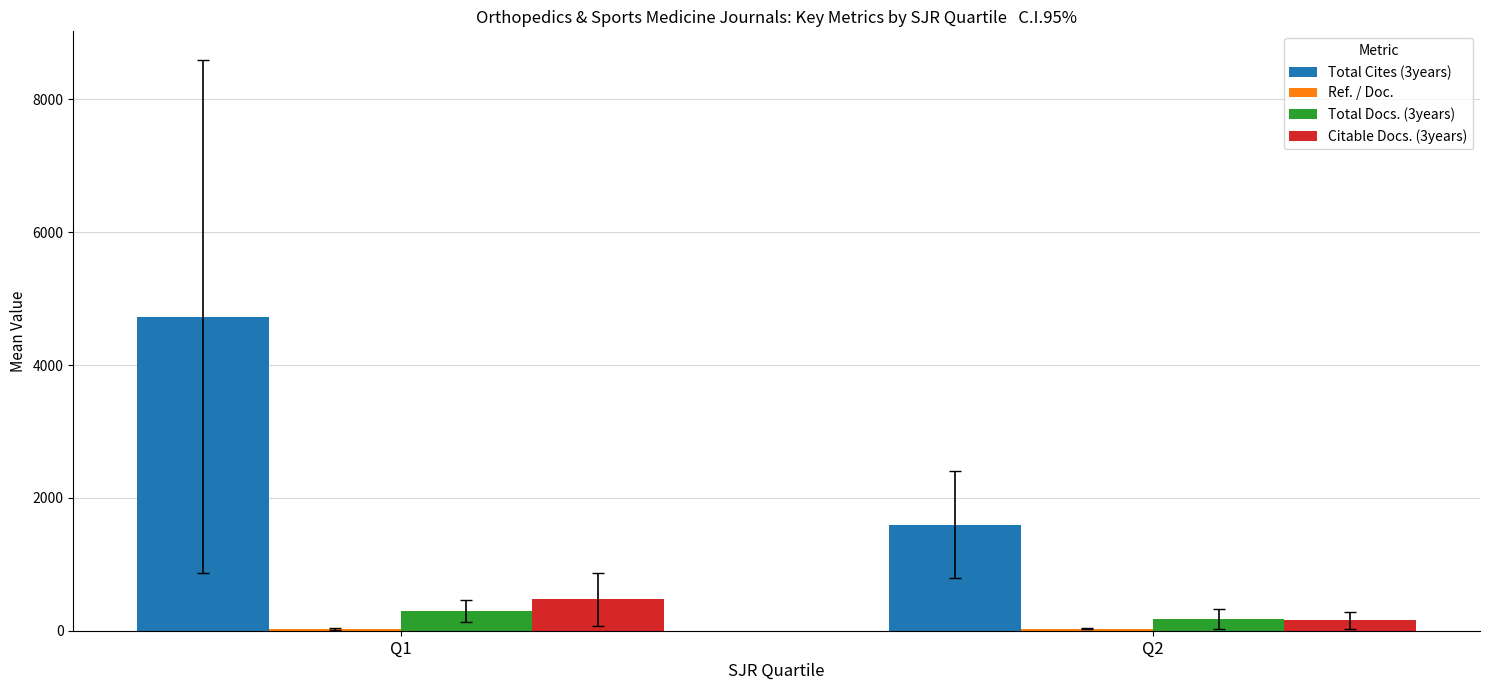

Which series has the largest range (max minus min)?

Total Cites (3years)